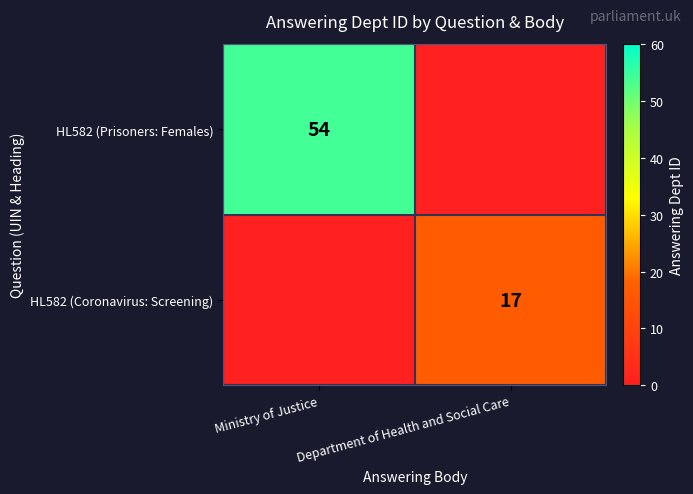

The value of HL582 (Coronavirus: Screening) at Department of Health and Social Care is 8. True or false?

False